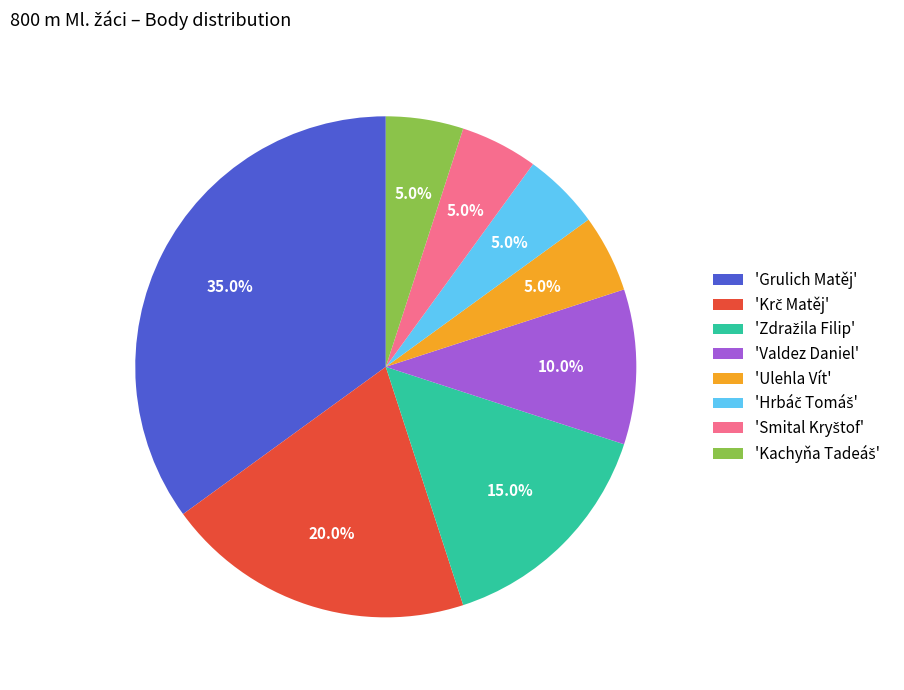

Which slice is the largest?

'Grulich Matěj'